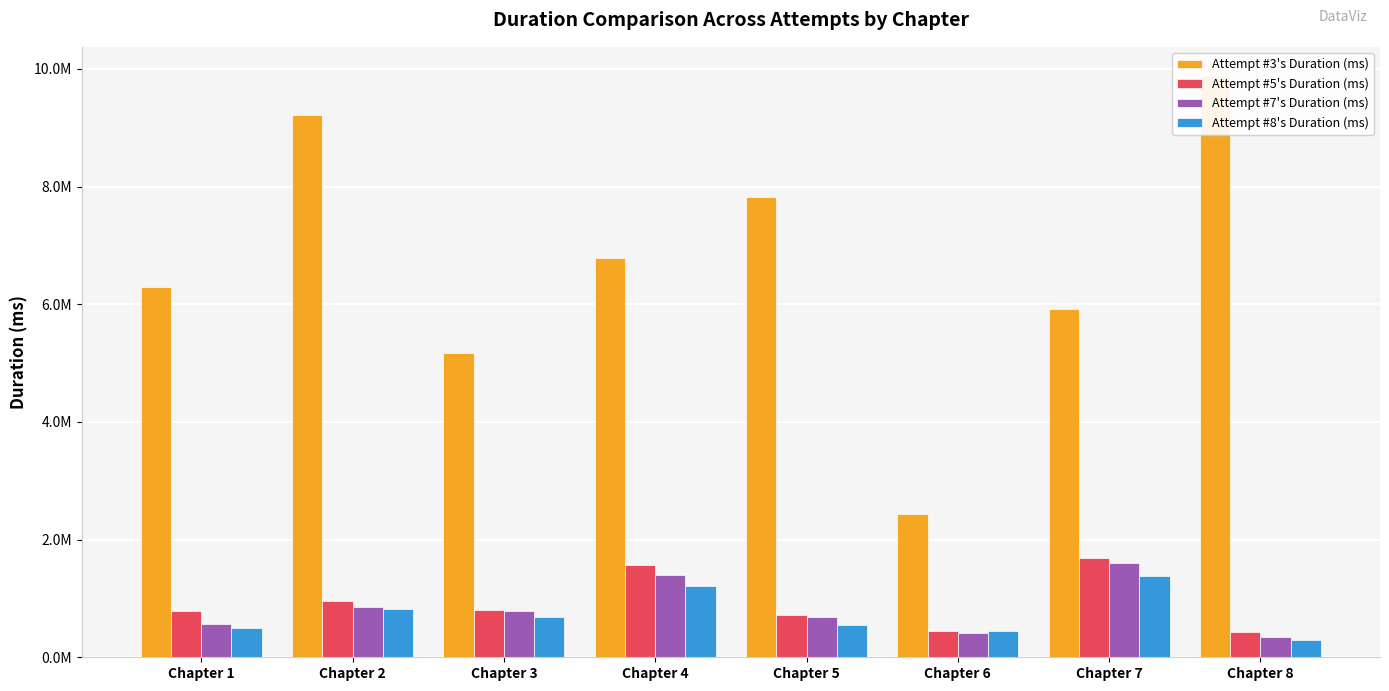

Rank the series by their maximum value, from highest to lowest.

Attempt #3's Duration (ms), Attempt #5's Duration (ms), Attempt #7's Duration (ms), Attempt #8's Duration (ms)